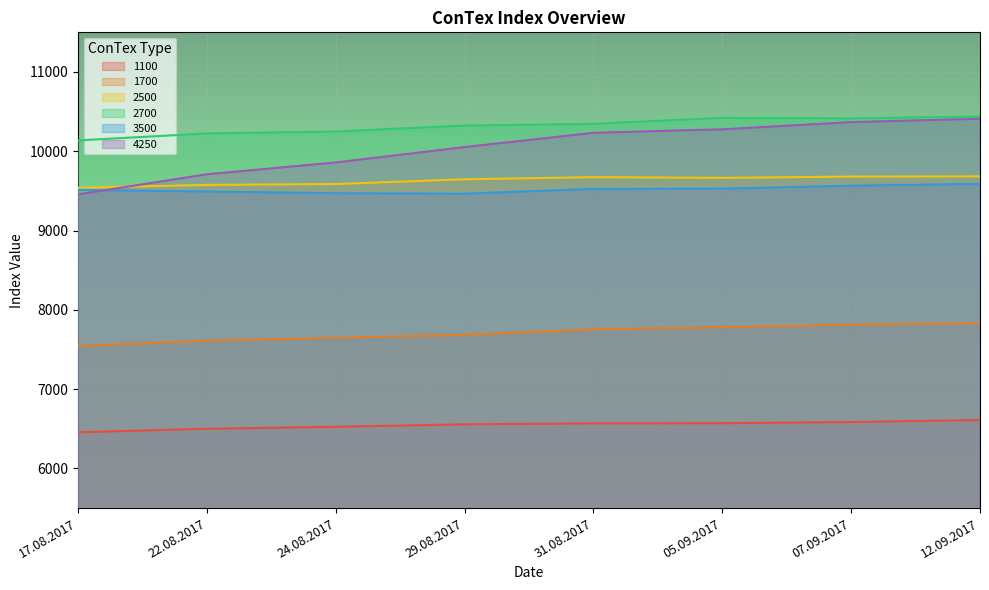

Where does the 4250 series first go above 10233?

05.09.2017